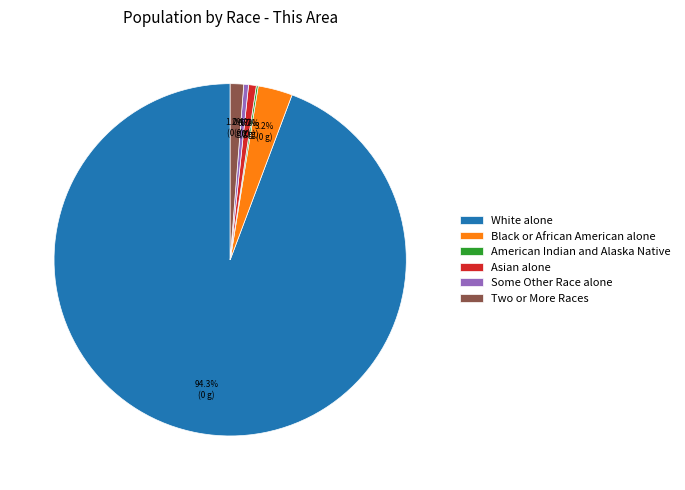

Which category has the biggest portion of the pie?

White alone